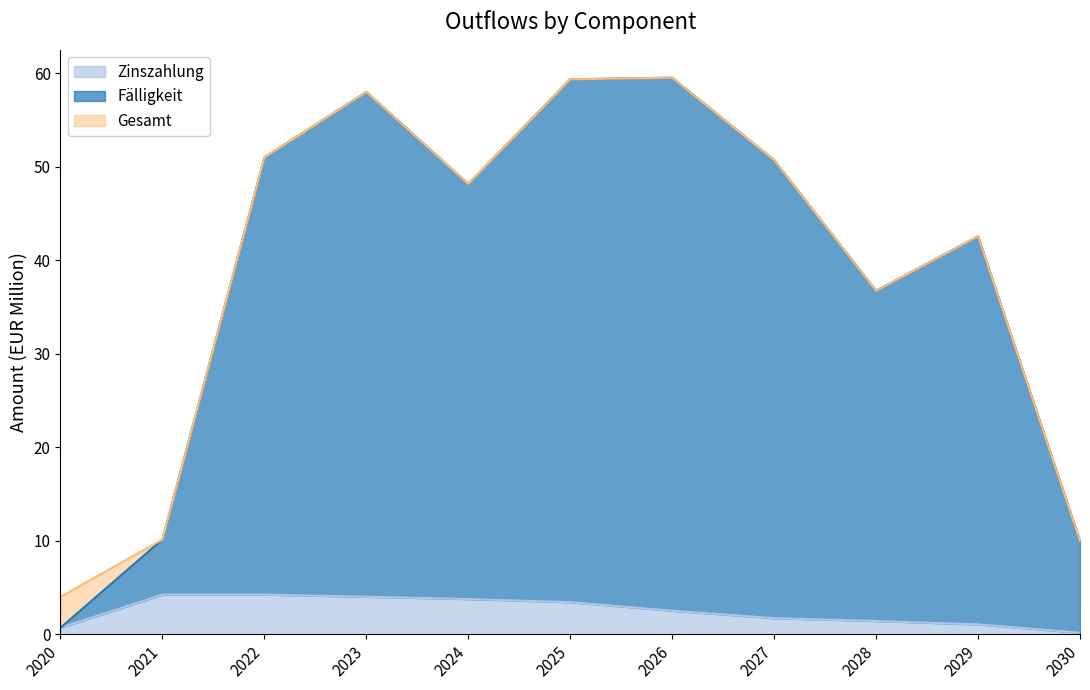

Reading left to right, extract all data points from this chart.

Zinszahlung: 2020=0.7	2021=4.2	2022=4.2	2023=4.0	2024=3.8	2025=3.4	2026=2.5	2027=1.7	2028=1.4	2029=1.1	2030=0.2
Fälligkeit: 2020=0.7	2021=10.1	2022=51.0	2023=58.0	2024=48.2	2025=59.3	2026=59.5	2027=50.7	2028=36.7	2029=42.6	2030=10.0
Gesamt: 2020=4.0	2021=10.1	2022=51.0	2023=58.0	2024=48.2	2025=59.3	2026=59.5	2027=50.7	2028=36.7	2029=42.6	2030=10.0